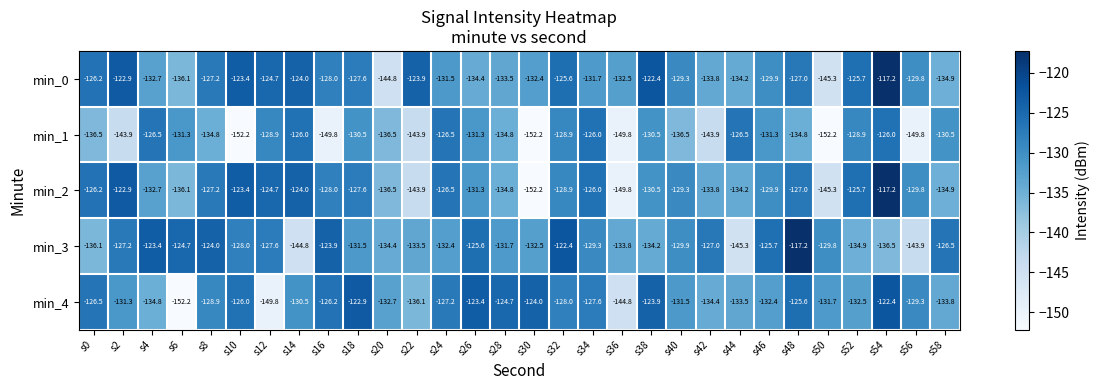

The value of min_1 at s30 is -152.2. True or false?

True